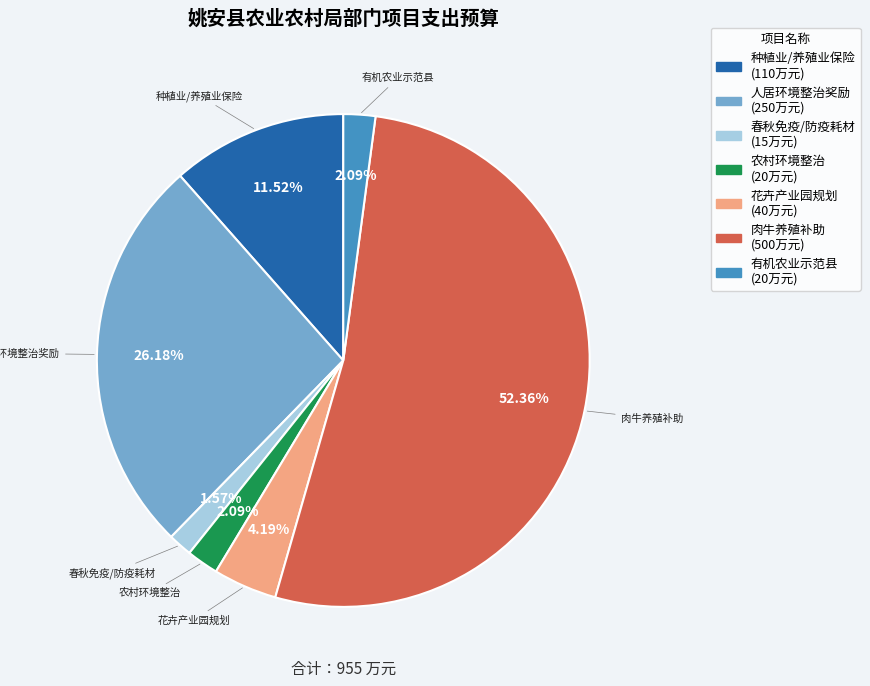

Which slice represents more than half of the pie?

肉牛养殖补助